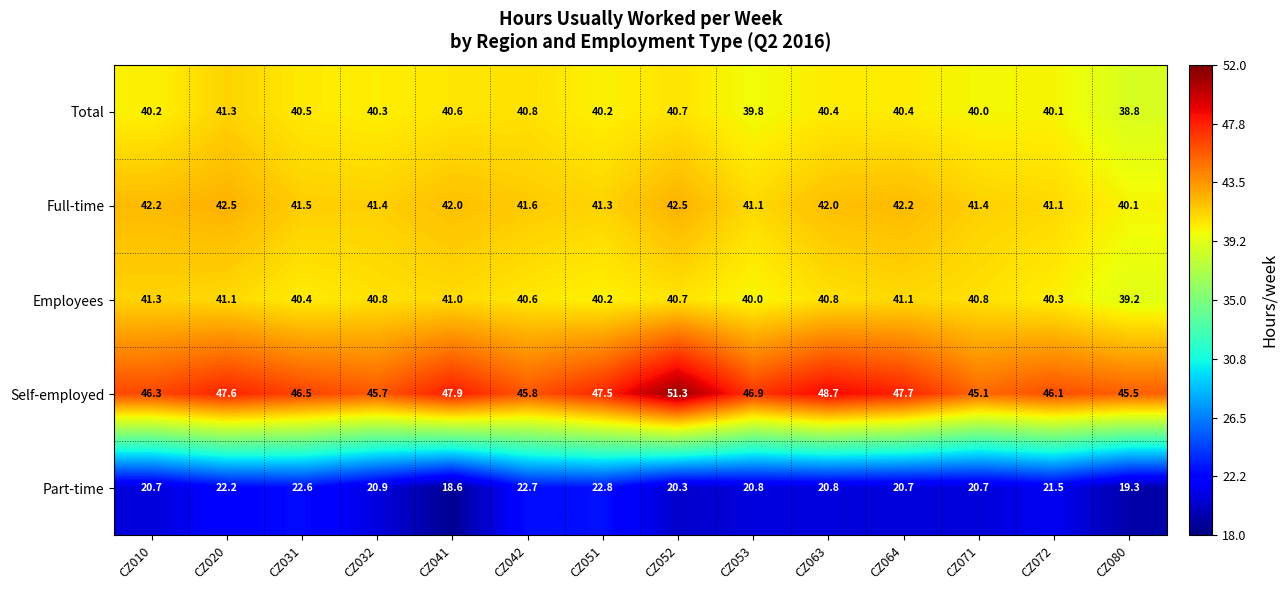

What is the lowest value of the Full-time series?

40.1